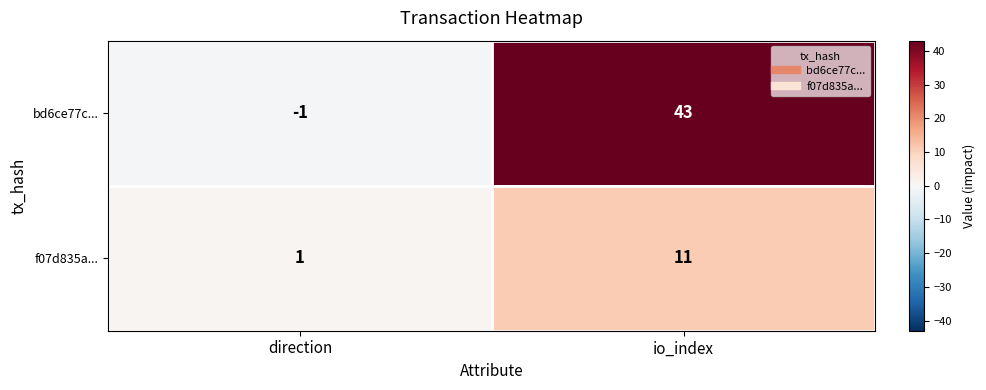

The value of bd6ce77c... at direction is -1. True or false?

True